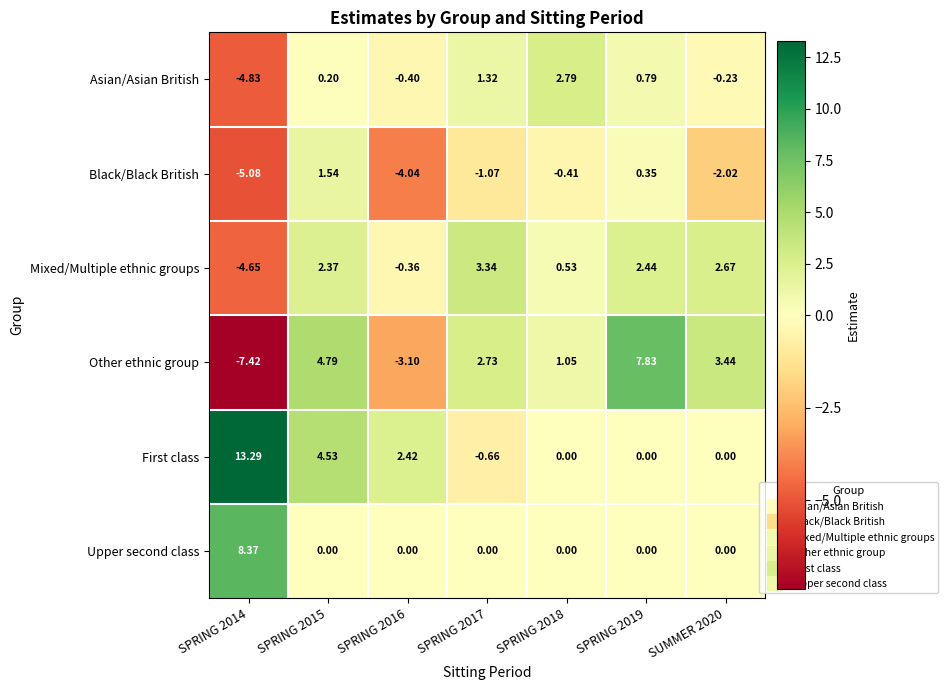

Is the value of Black/Black British at SPRING 2017 greater than the value of Mixed/Multiple ethnic groups at SPRING 2017?

No